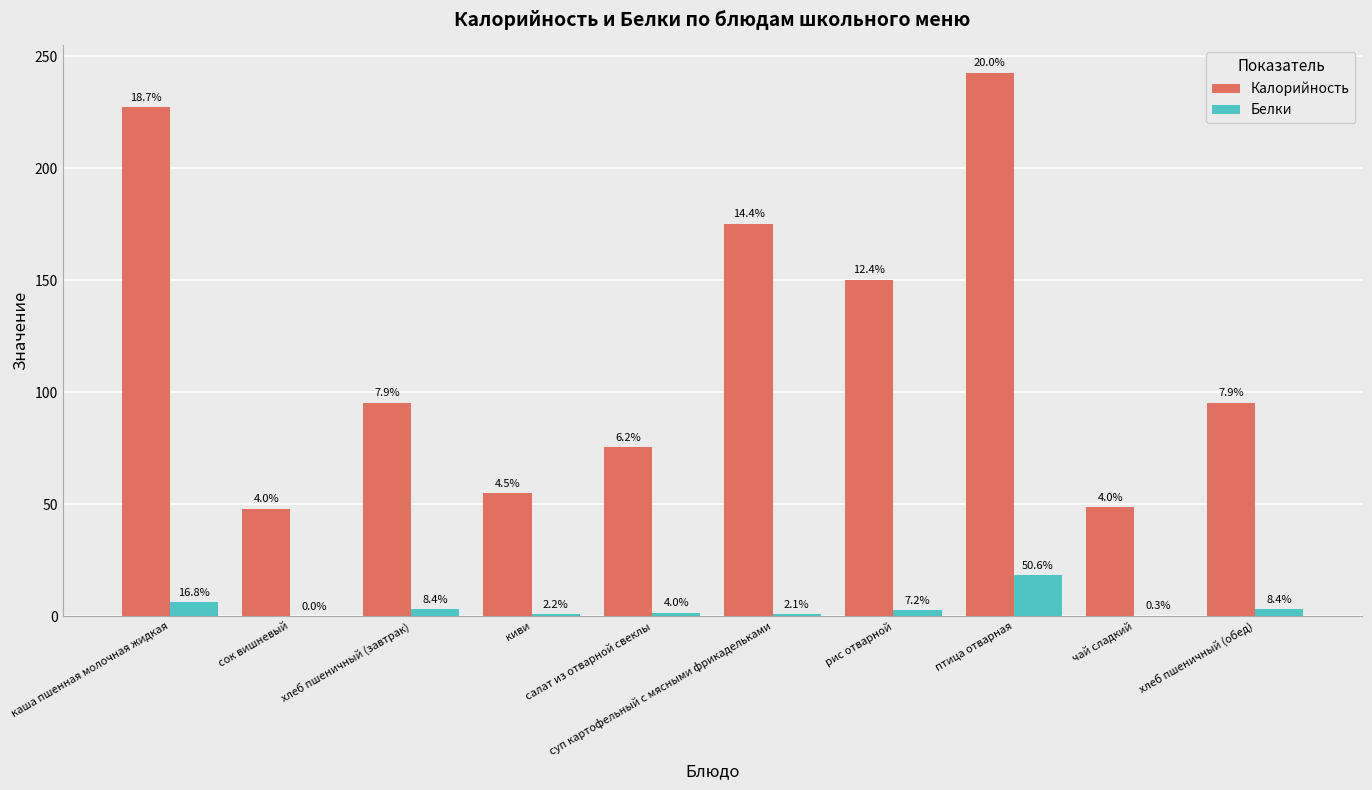

List the series in order of their overall mean, highest first.

Калорийность, Белки